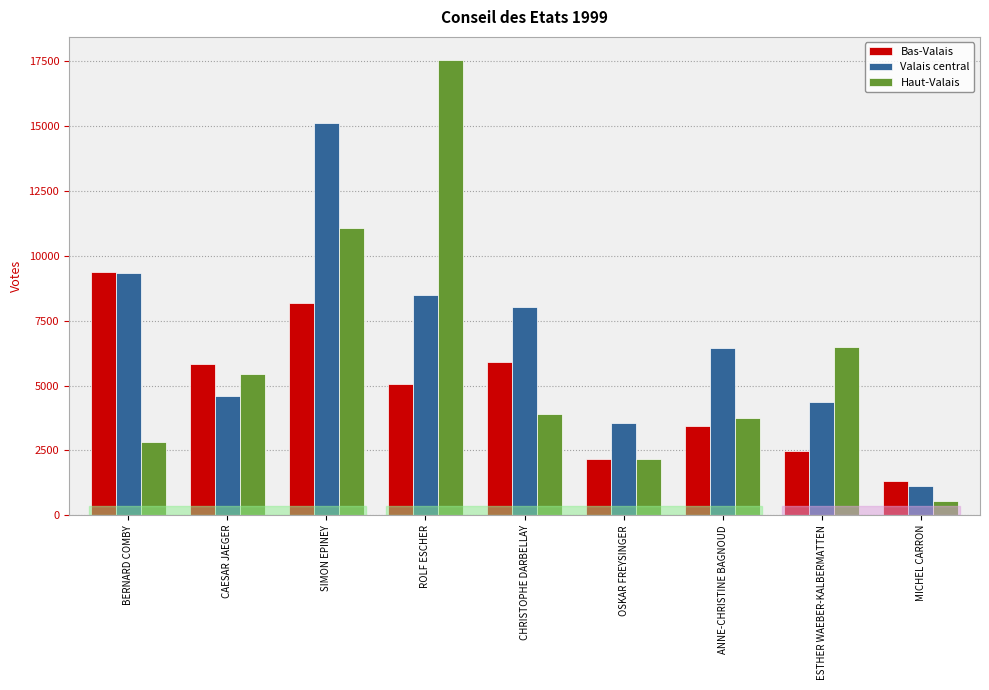

Reading left to right, what are all the values shown in this chart?

Bas-Valais: BERNARD COMBY=9394	CAESAR JAEGER=5816	SIMON EPINEY=8184	ROLF ESCHER=5055	CHRISTOPHE DARBELLAY=5906	OSKAR FREYSINGER=2165	ANNE-CHRISTINE BAGNOUD=3439	ESTHER WAEBER-KALBERMATTEN=2492	MICHEL CARRON=1338
Valais central: BERNARD COMBY=9346	CAESAR JAEGER=4608	SIMON EPINEY=15102	ROLF ESCHER=8472	CHRISTOPHE DARBELLAY=8038	OSKAR FREYSINGER=3545	ANNE-CHRISTINE BAGNOUD=6461	ESTHER WAEBER-KALBERMATTEN=4353	MICHEL CARRON=1133
Haut-Valais: BERNARD COMBY=2828	CAESAR JAEGER=5430	SIMON EPINEY=11053	ROLF ESCHER=17560	CHRISTOPHE DARBELLAY=3908	OSKAR FREYSINGER=2151	ANNE-CHRISTINE BAGNOUD=3743	ESTHER WAEBER-KALBERMATTEN=6482	MICHEL CARRON=539